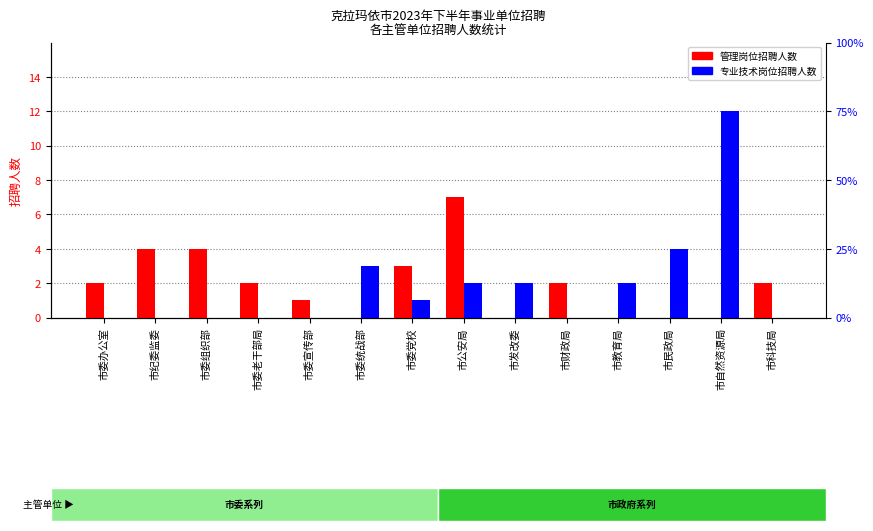

At which label does 专业技术岗位招聘人数 first exceed 1?

市委统战部